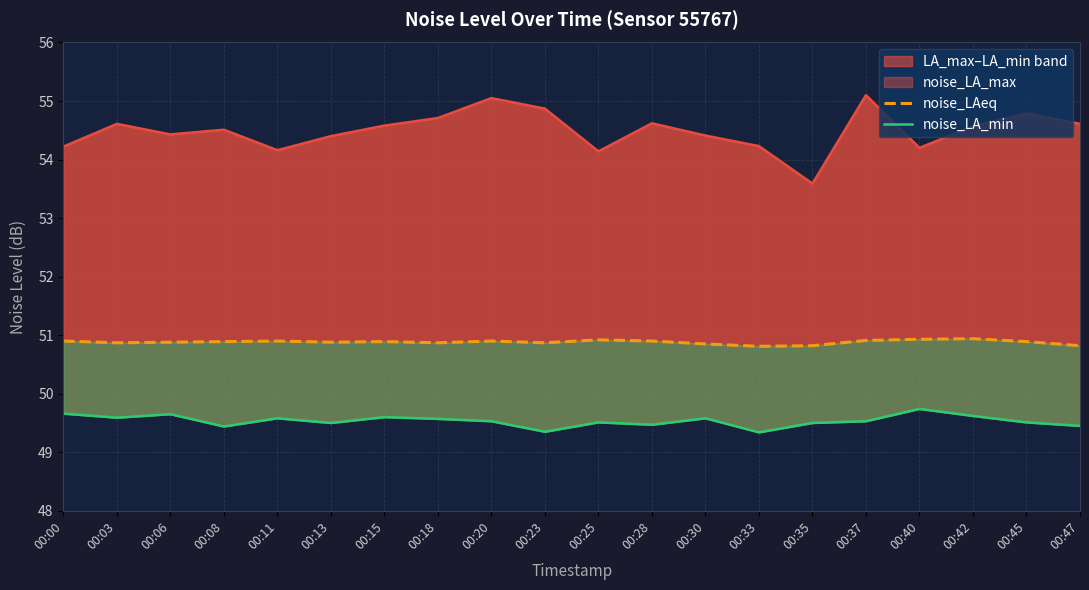

The noise_LA_max line series shows 75.6 at 00:30. True or false?

False